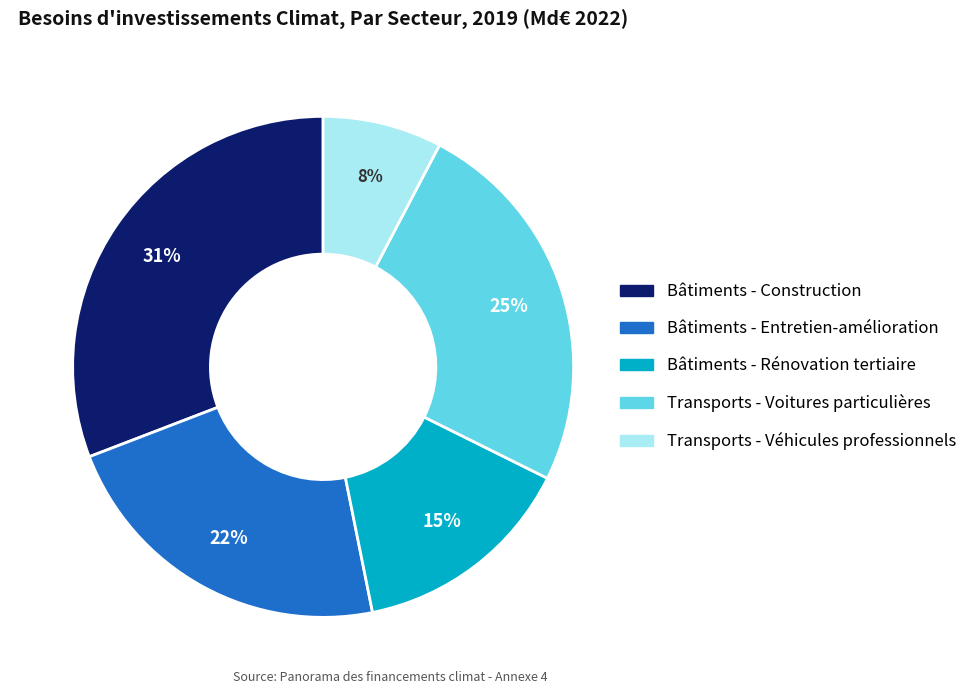

To the nearest percent, what is the difference between the largest and smallest slice percentages?

23%